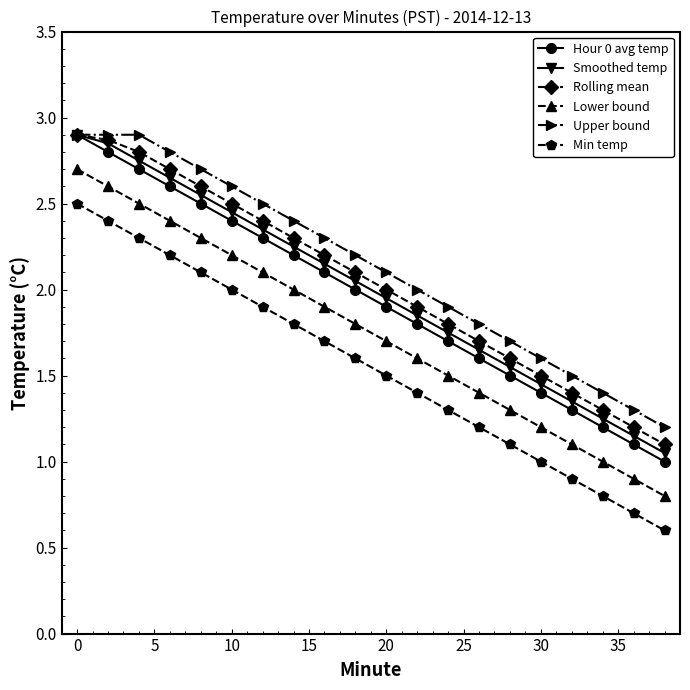

True or false: Min temp has more than 2 points higher than both neighbors.

False